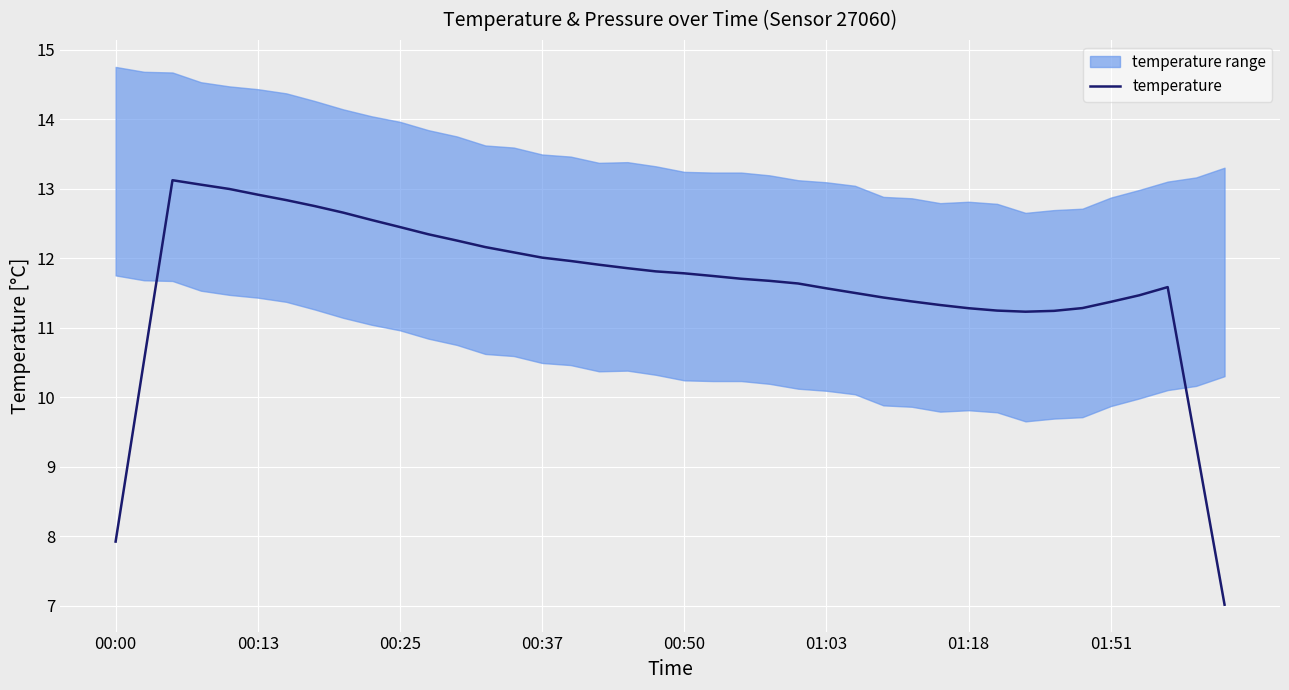

What is the maximum value shown in the chart?

13.1